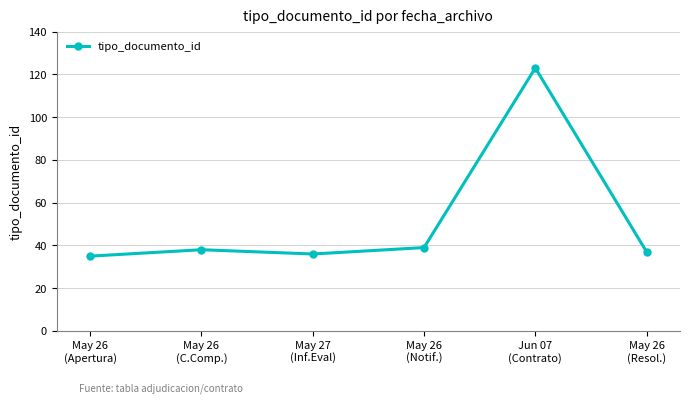

What is the label of the 2nd point from the right?

Jun 07
(Contrato)